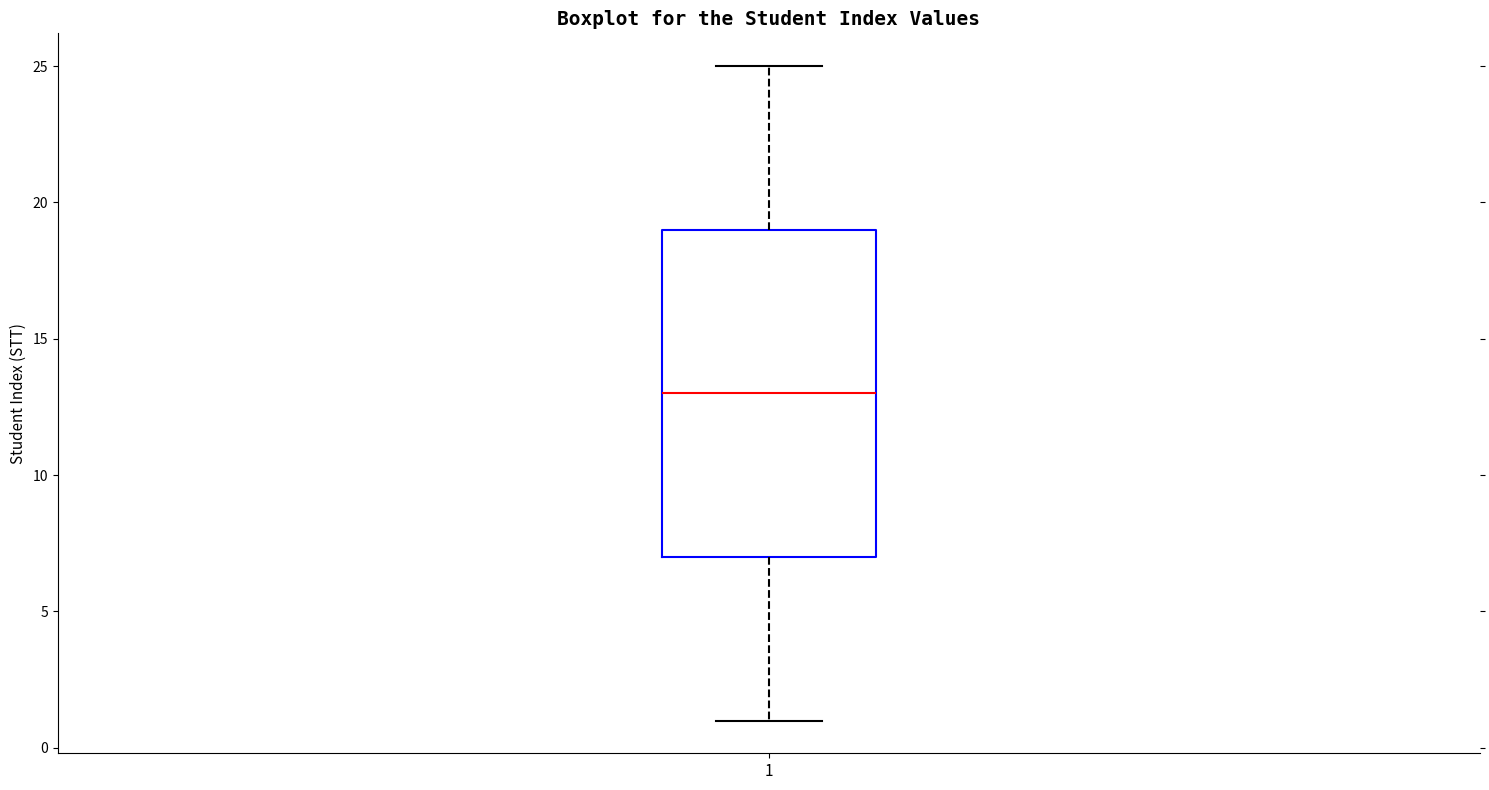

Where does the upper whisker of the box at x = 1 end on the y-axis? The values are not printed on the chart, so give them approximately, as read against the axis.

25